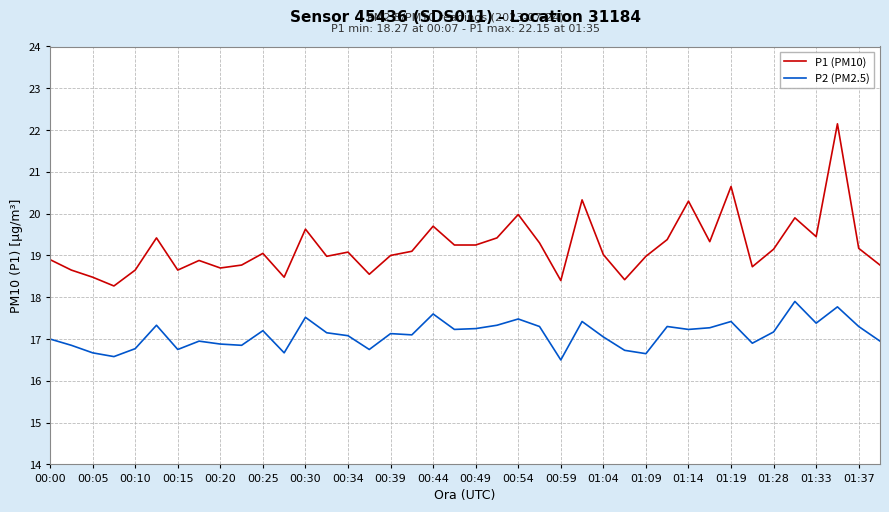

True or false: P2 (PM2.5) has more than 2 interior local peaks.

True